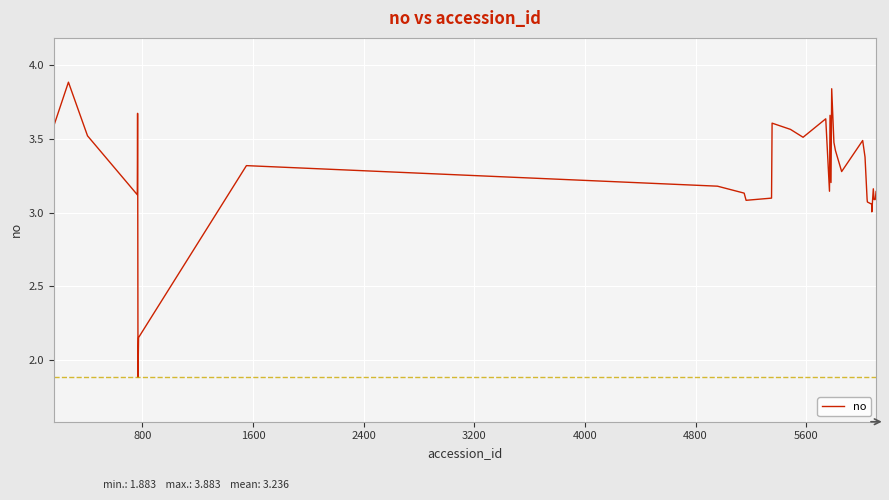

What is the maximum value shown in the chart?

3.9